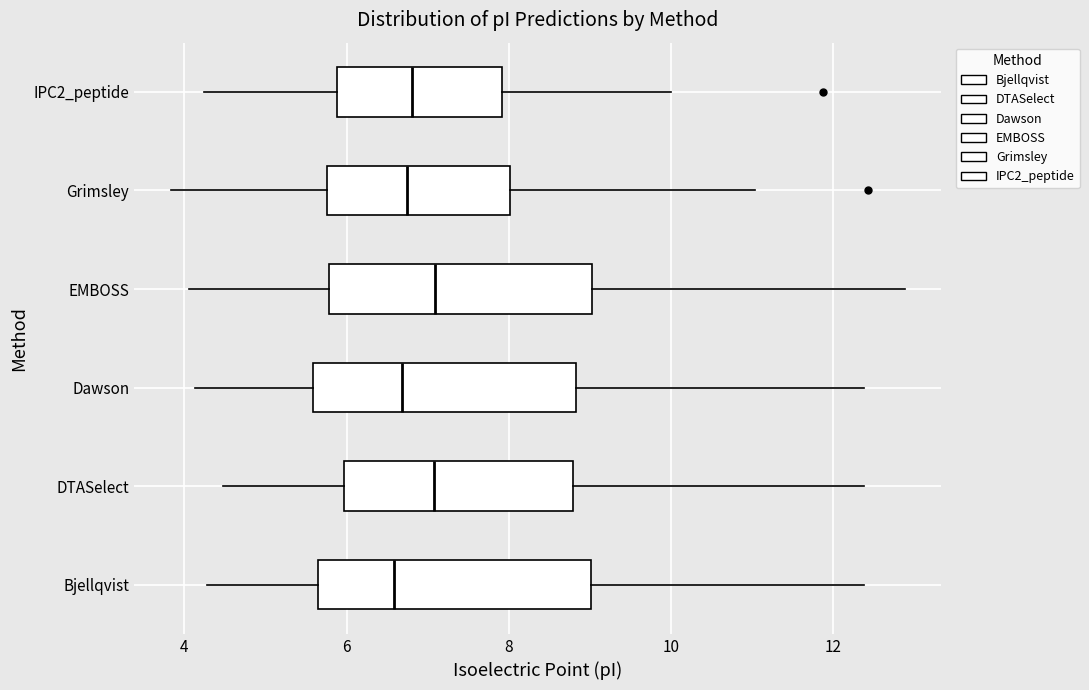

Reading bottom to top, read every box against the x-axis: the position of its median line, the range the box covers, and the ends of its whiskers. The values are not printed on the chart, so give them approximately, as read against the axis.

Bjellqvist: median 6.6, box 5.6 to 9.0, whiskers 4.2 to 12.4
DTASelect: median 7.0, box 6.0 to 8.8, whiskers 4.4 to 12.4
Dawson: median 6.6, box 5.6 to 8.8, whiskers 4.2 to 12.4
EMBOSS: median 7.0, box 5.8 to 9.0, whiskers 4.0 to 12.8
Grimsley: median 6.8, box 5.8 to 8.0, whiskers 3.8 to 11.0
IPC2_peptide: median 6.8, box 5.8 to 8.0, whiskers 4.2 to 10.0